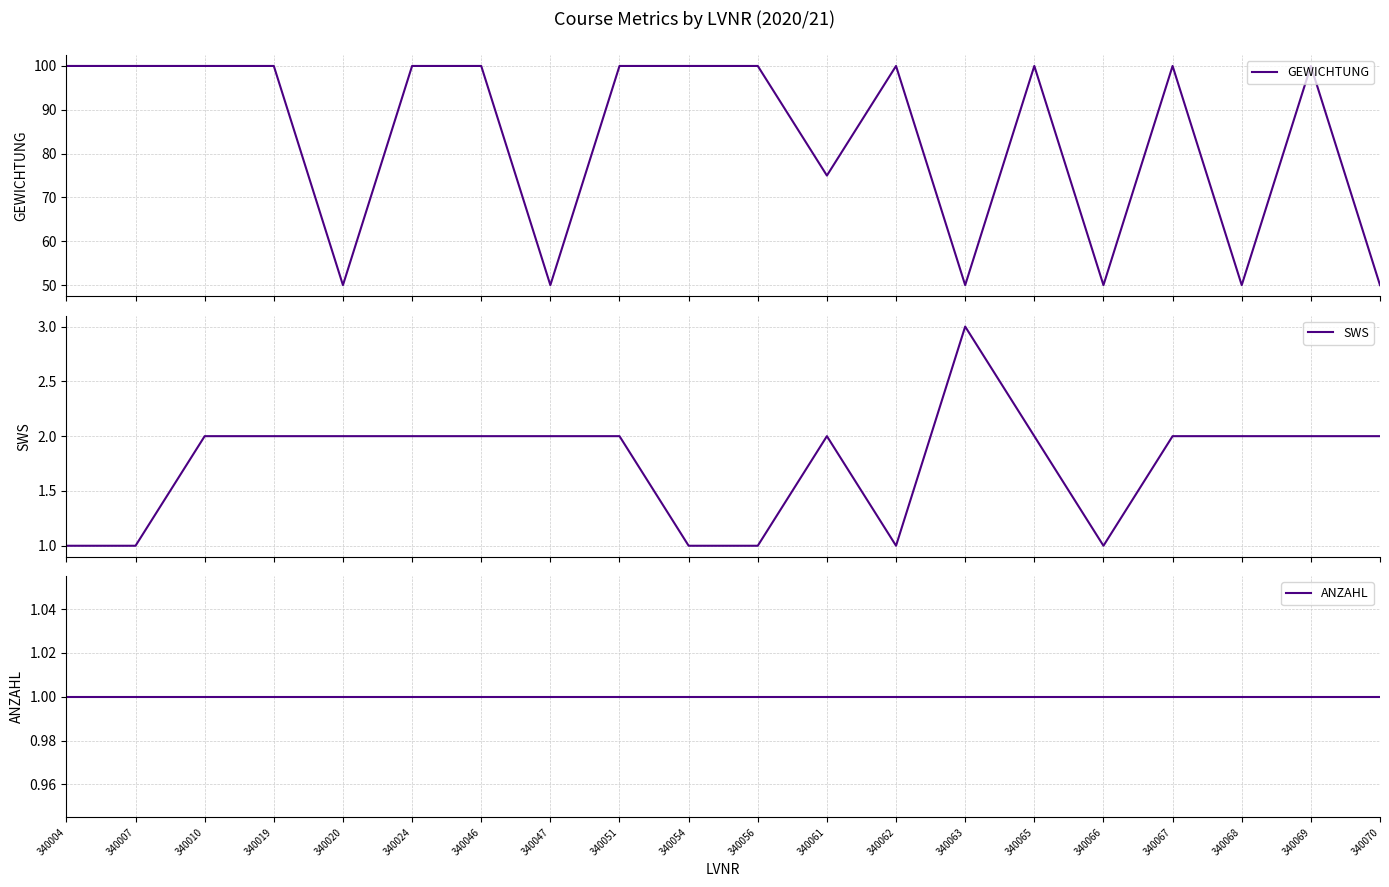

Count the number of categories in the chart.

20